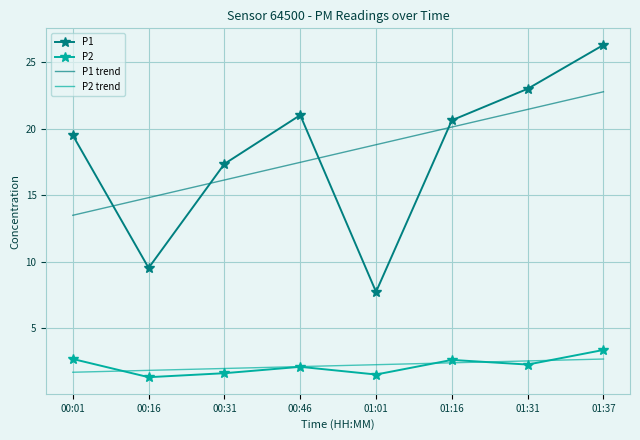

How many series are shown in this chart?

4